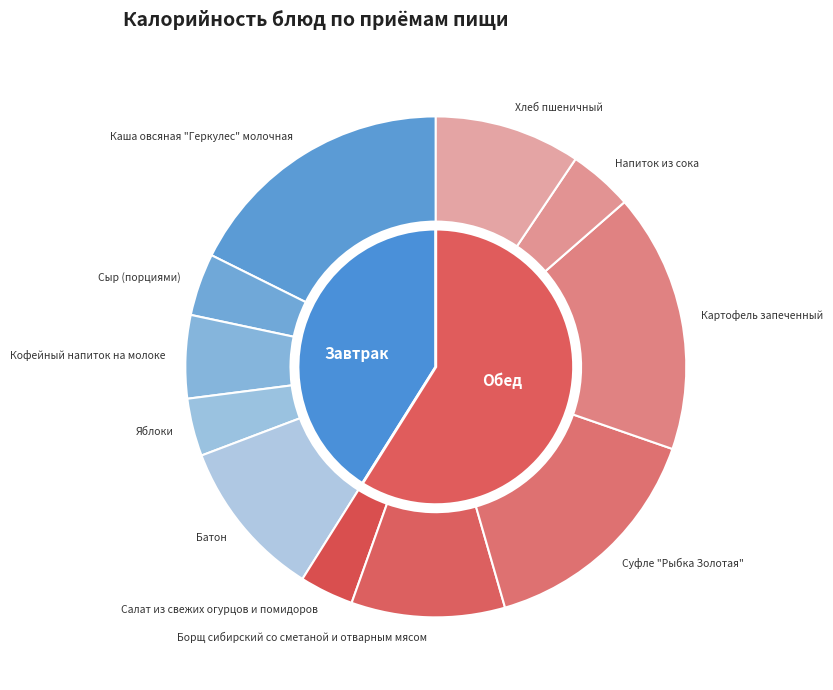

How many slices are in this pie chart?

11